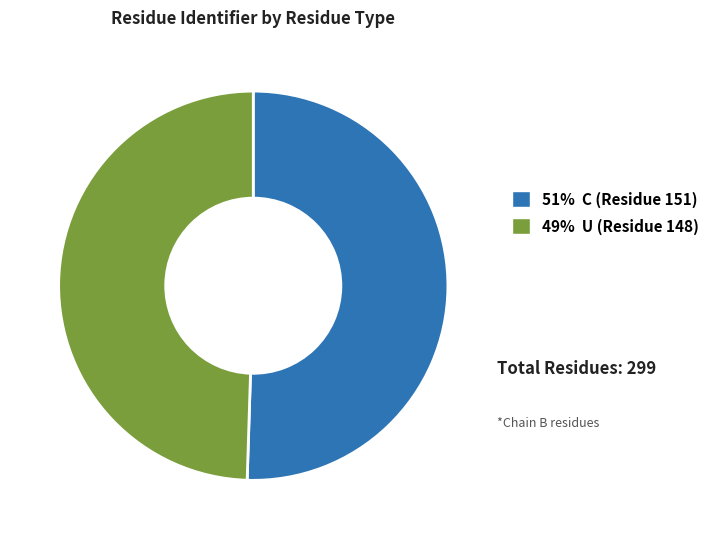

Is there a majority slice in this chart?

Yes